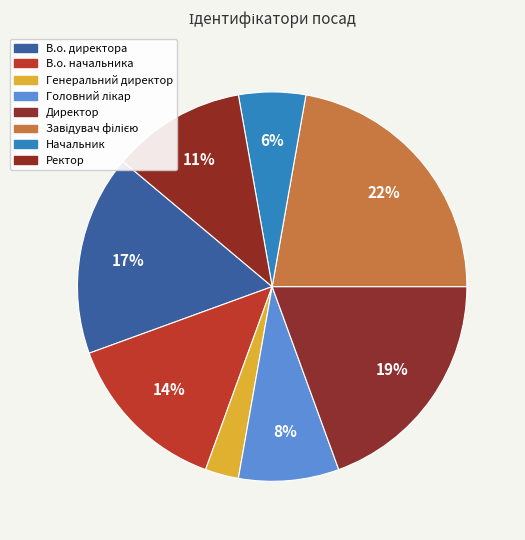

To the nearest percent, what is the difference between the largest and smallest slice percentages?

19%